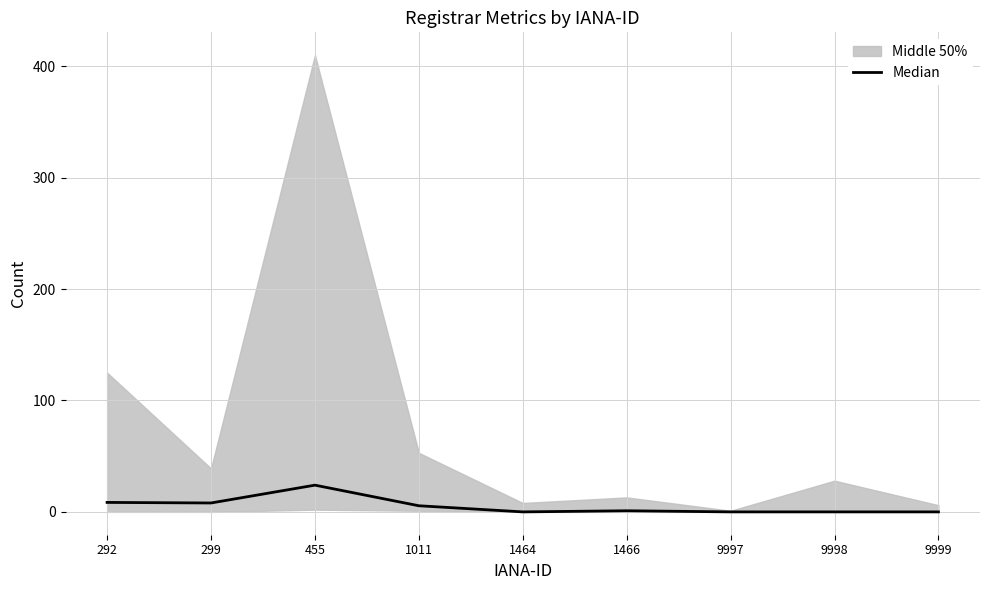

What is the approximate value at 299?

8.0